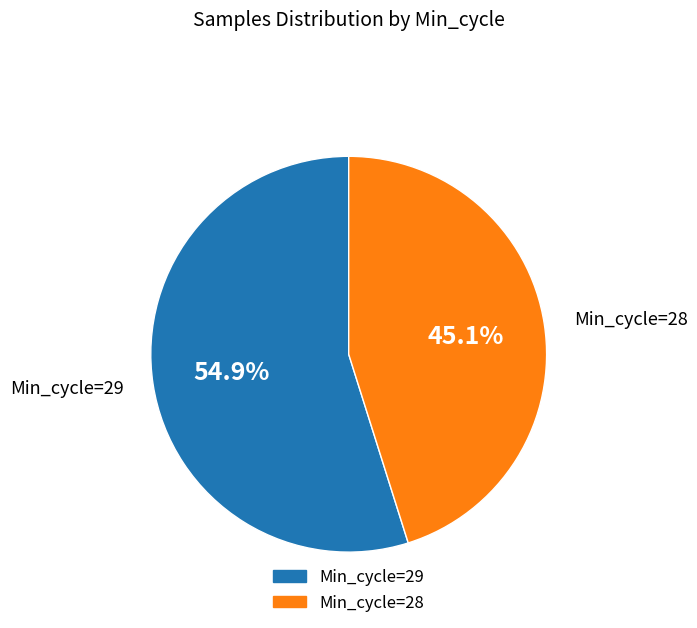

Is there any slice that represents more than half of the pie?

Yes